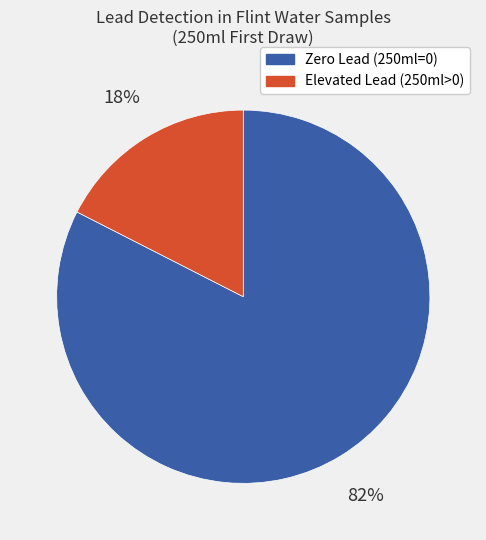

To the nearest percent, what is the average slice percentage?

50%